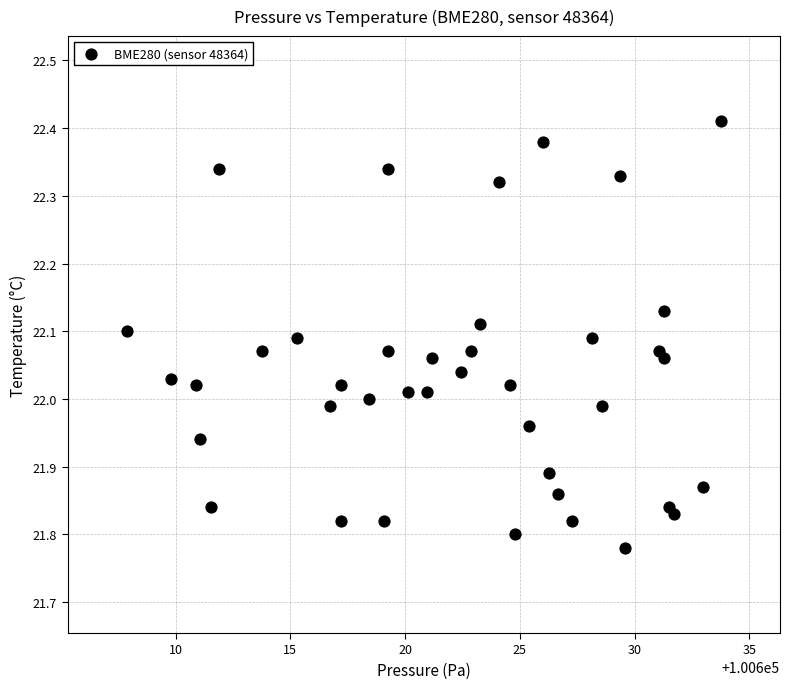

What is the range of Y values (max minus min)?

0.6